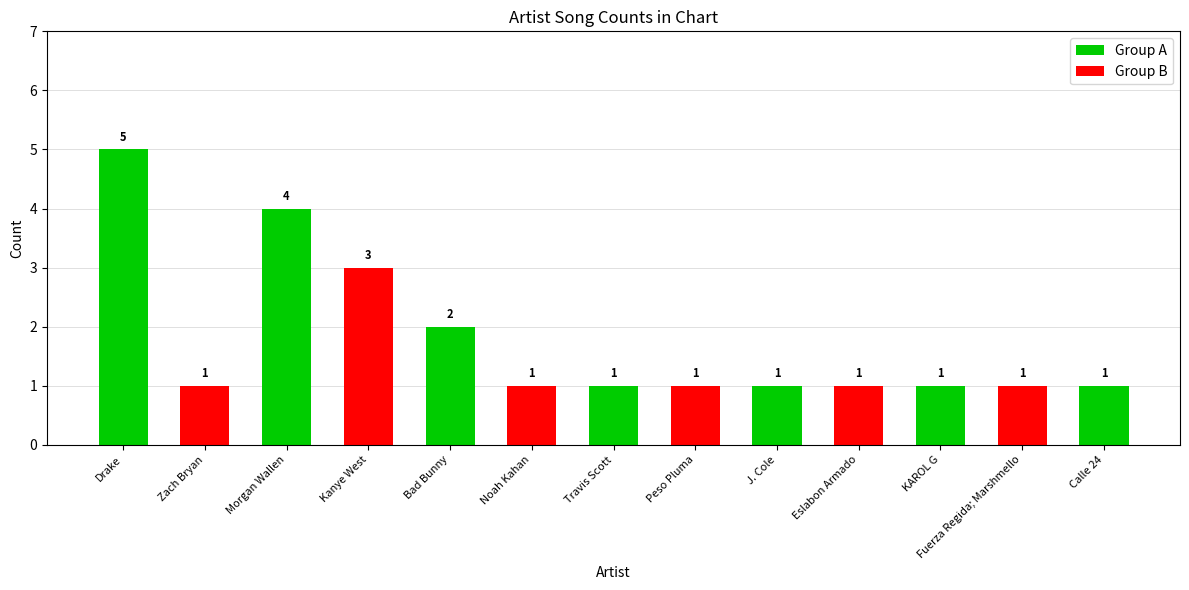

What is the difference between the maximum and minimum values?

4